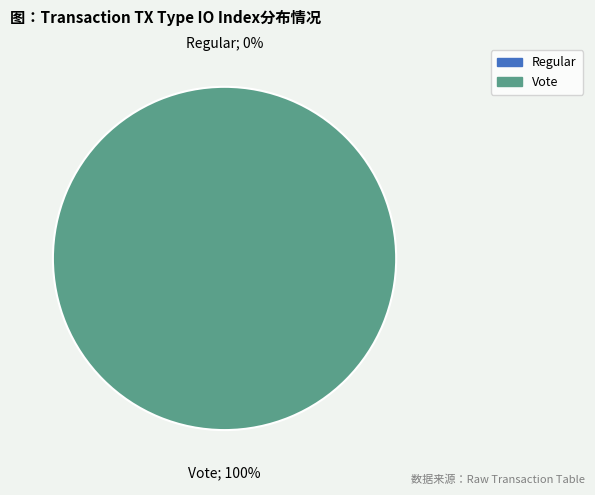

How many segments does this pie chart have?

2